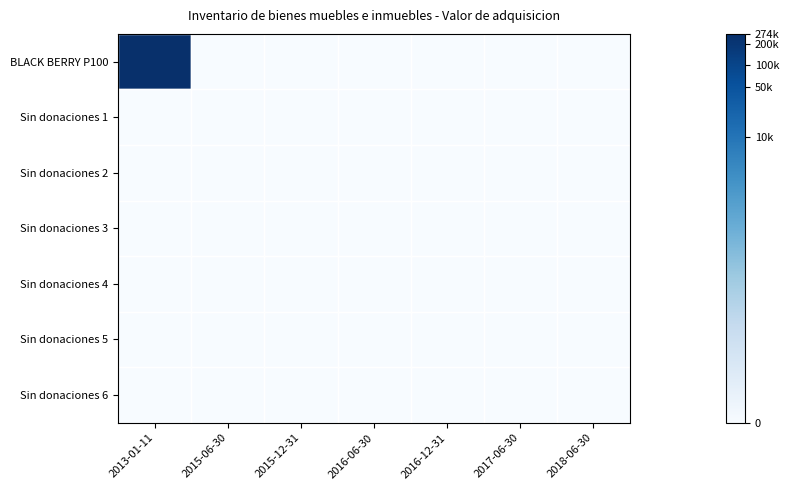

Reading left to right, list all the values displayed in this chart.

BLACK BERRY P100: 2013-01-11=12.5	2015-06-30=0.0	2015-12-31=0.0	2016-06-30=0.0	2016-12-31=0.0	2017-06-30=0.0	2018-06-30=0.0
Sin donaciones 1: 2013-01-11=0.0	2015-06-30=0.0	2015-12-31=0.0	2016-06-30=0.0	2016-12-31=0.0	2017-06-30=0.0	2018-06-30=0.0
Sin donaciones 2: 2013-01-11=0.0	2015-06-30=0.0	2015-12-31=0.0	2016-06-30=0.0	2016-12-31=0.0	2017-06-30=0.0	2018-06-30=0.0
Sin donaciones 3: 2013-01-11=0.0	2015-06-30=0.0	2015-12-31=0.0	2016-06-30=0.0	2016-12-31=0.0	2017-06-30=0.0	2018-06-30=0.0
Sin donaciones 4: 2013-01-11=0.0	2015-06-30=0.0	2015-12-31=0.0	2016-06-30=0.0	2016-12-31=0.0	2017-06-30=0.0	2018-06-30=0.0
Sin donaciones 5: 2013-01-11=0.0	2015-06-30=0.0	2015-12-31=0.0	2016-06-30=0.0	2016-12-31=0.0	2017-06-30=0.0	2018-06-30=0.0
Sin donaciones 6: 2013-01-11=0.0	2015-06-30=0.0	2015-12-31=0.0	2016-06-30=0.0	2016-12-31=0.0	2017-06-30=0.0	2018-06-30=0.0